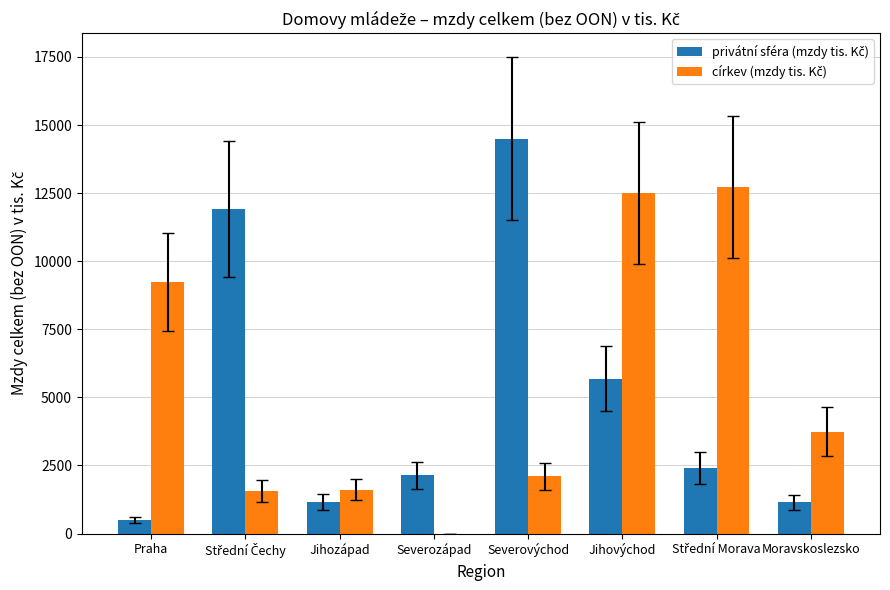

Count the number of data series in this chart.

2